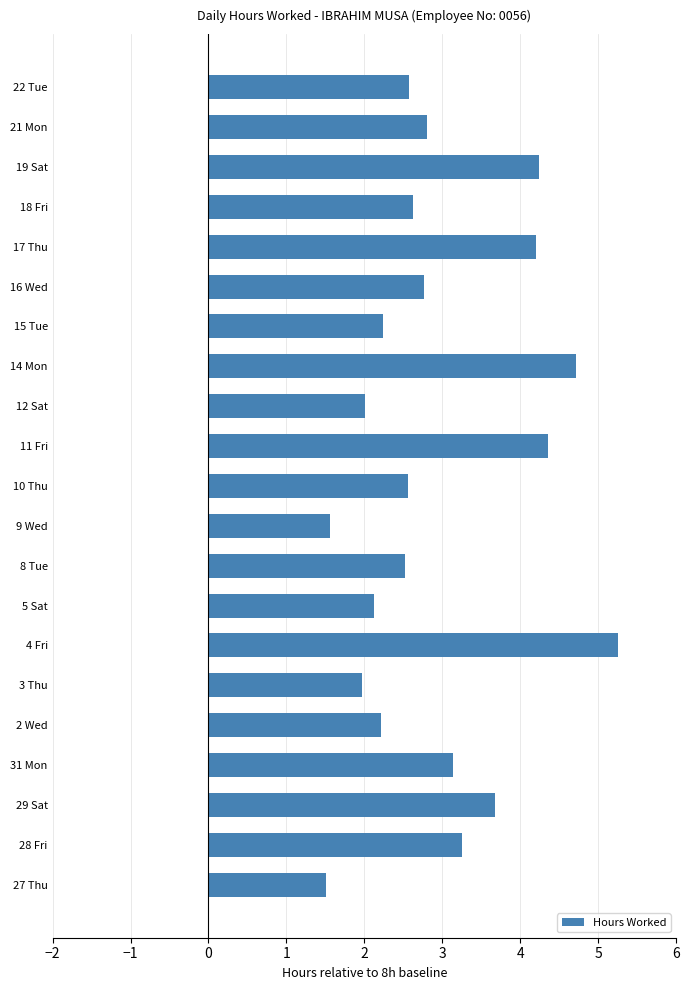

What is the sum of the values at 18 Fri and 21 Mon?

5.4